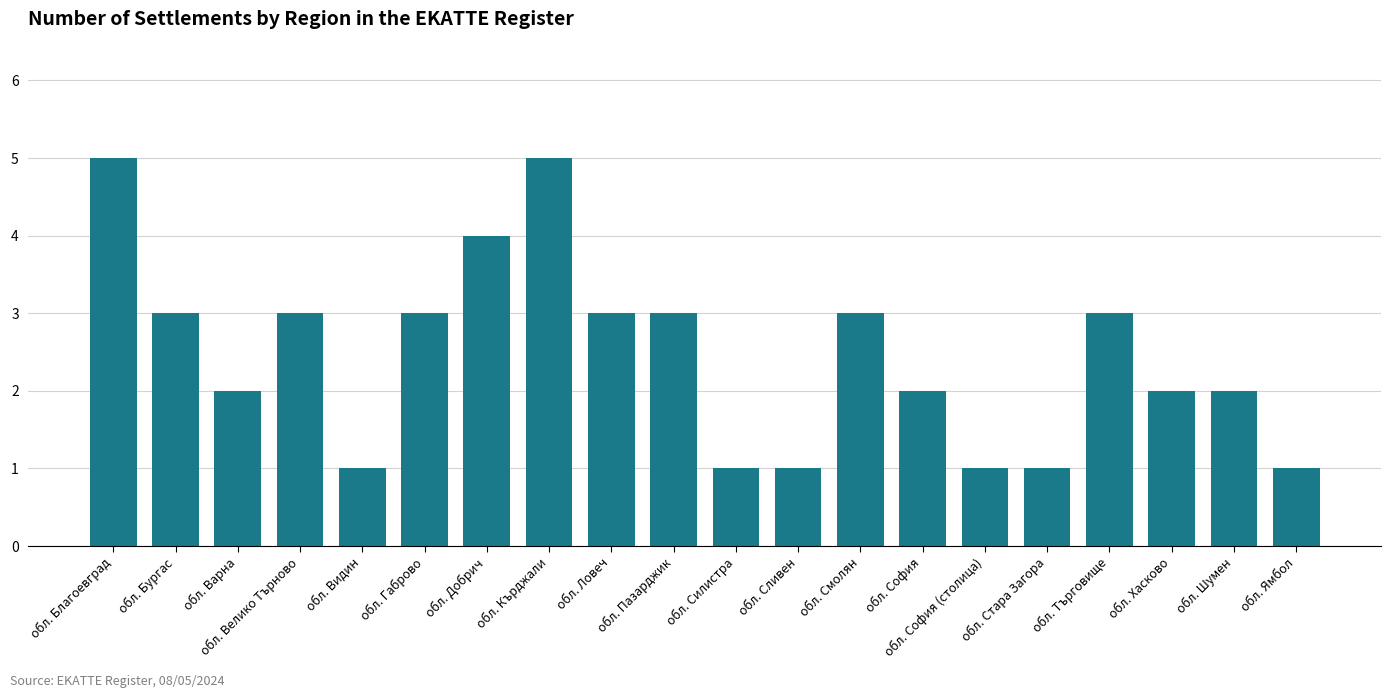

Count the values in the range 1 to 3.

17